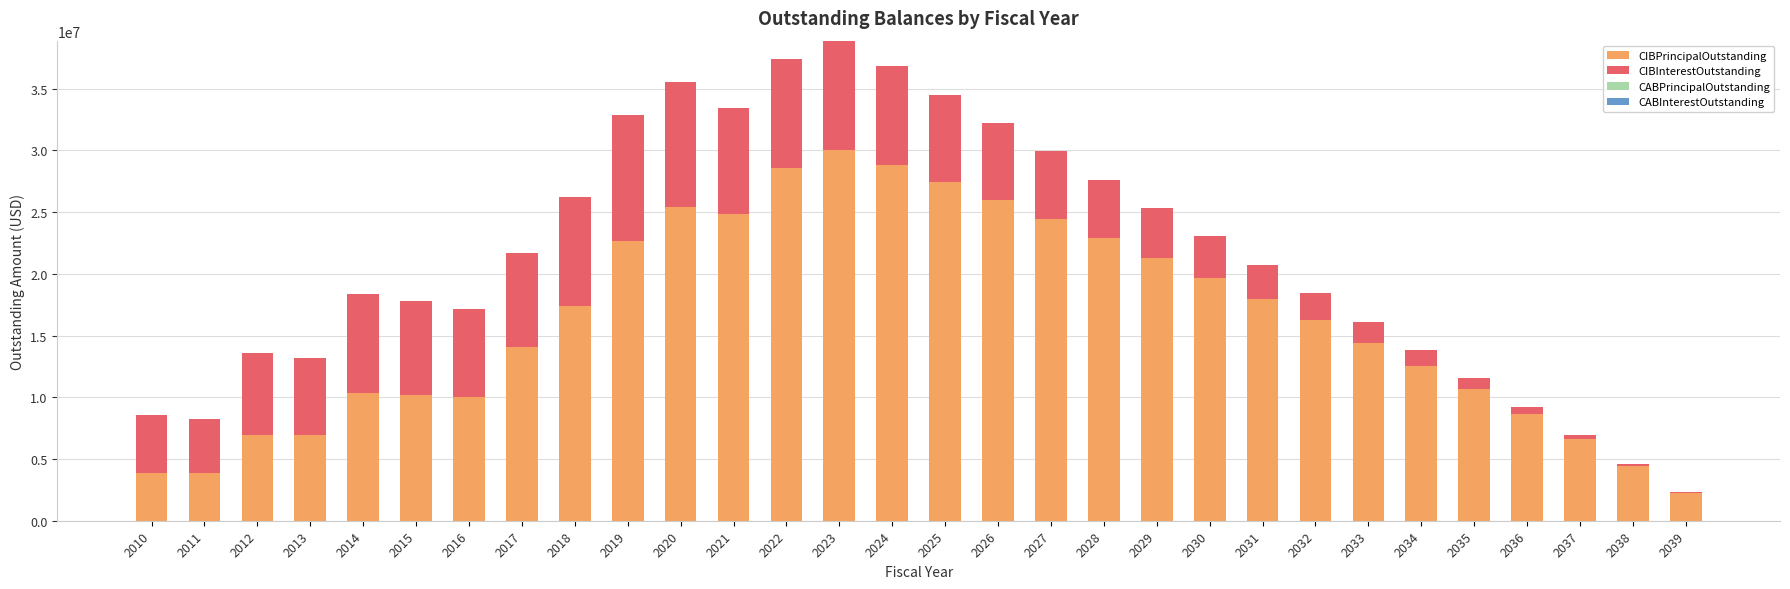

What is the maximum value for CIBPrincipalOutstanding?

30000000.0